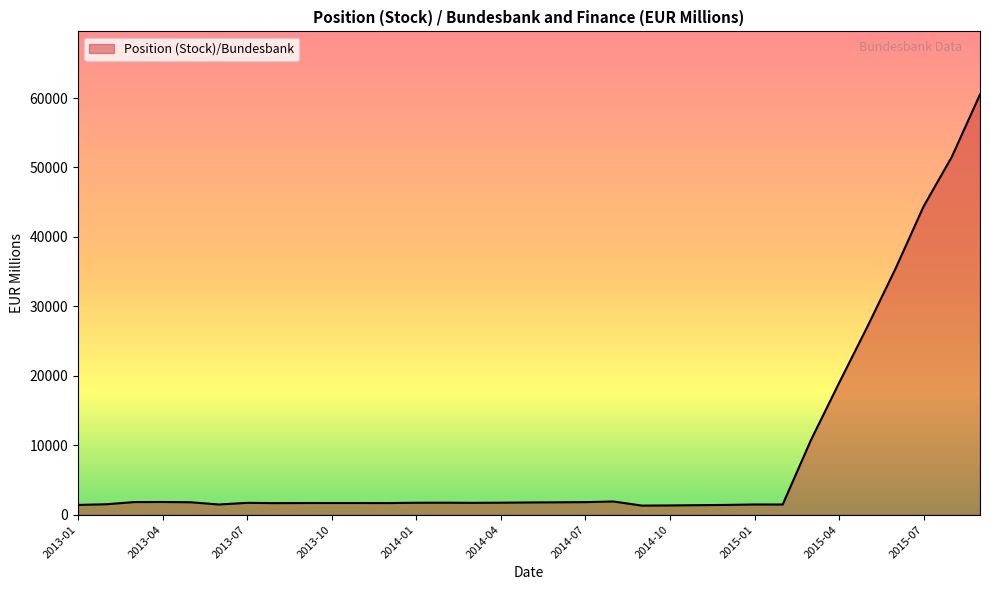

What is the maximum value shown in the chart?

60517